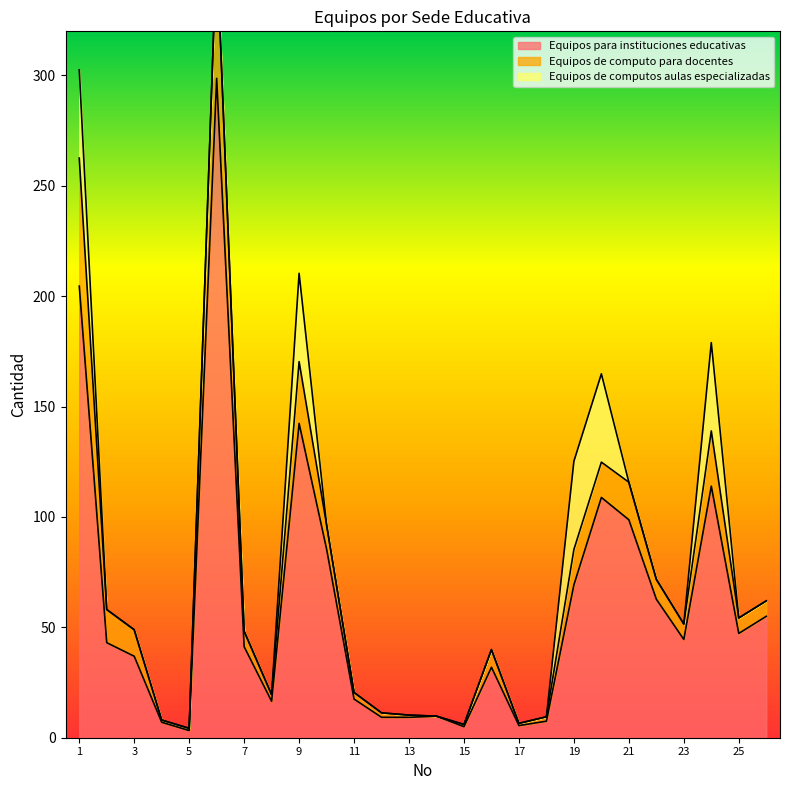

At 5, list the series in order from largest to smallest.

Equipos para instituciones educativas, Equipos de computo para docentes, Equipos de computos aulas especializadas